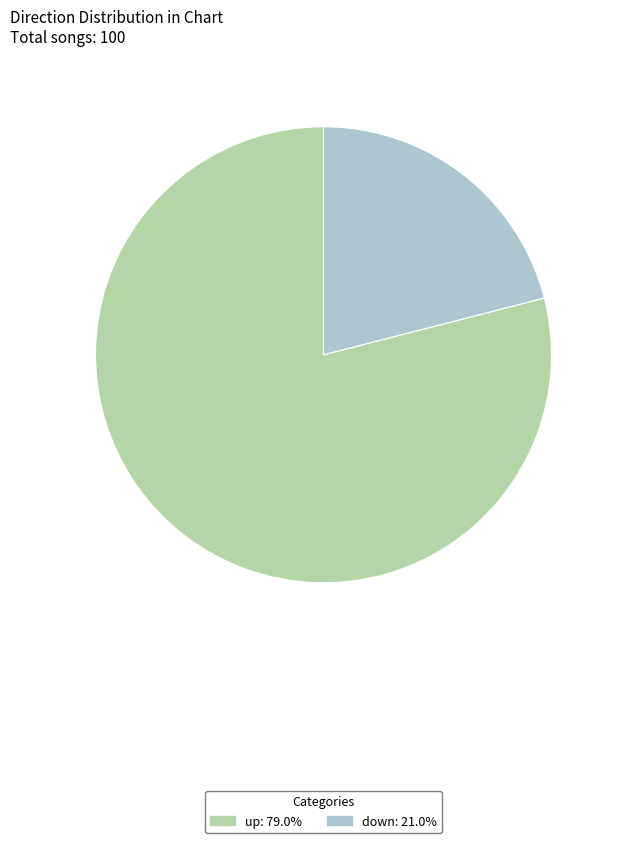

Which slice is the smallest?

down